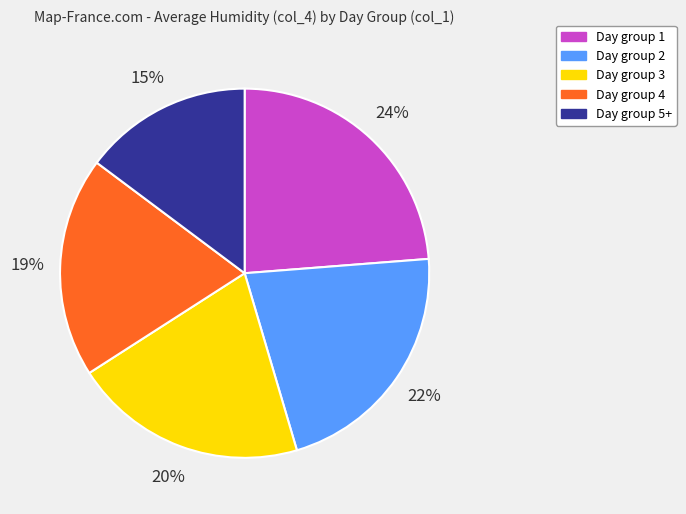

How many segments does this pie chart have?

5